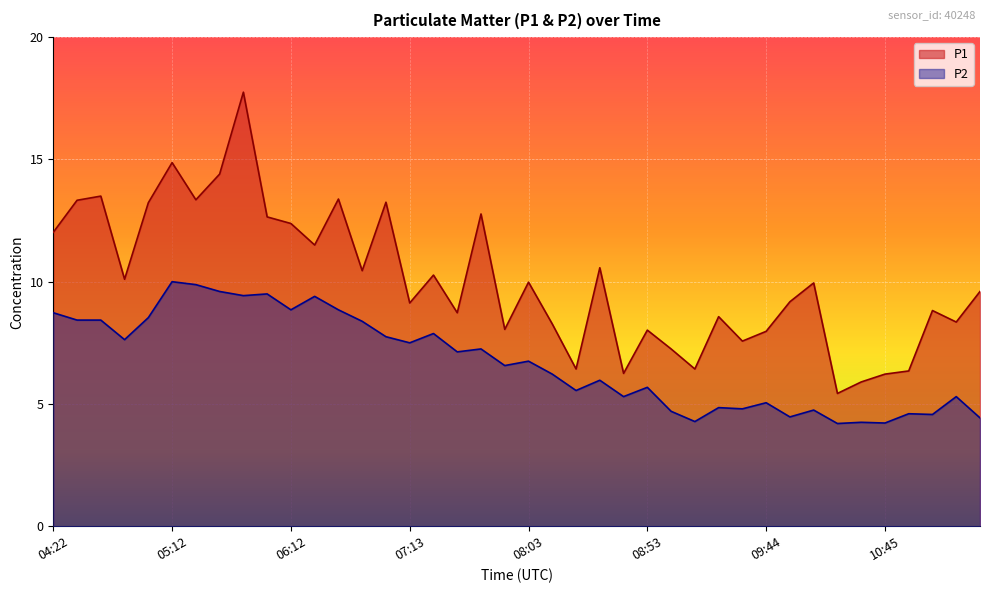

What is the greatest value displayed?

17.8